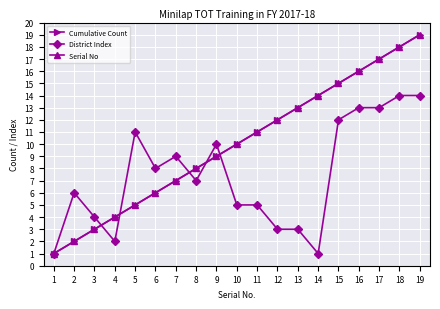

Does the chart have visible grid lines?

Yes